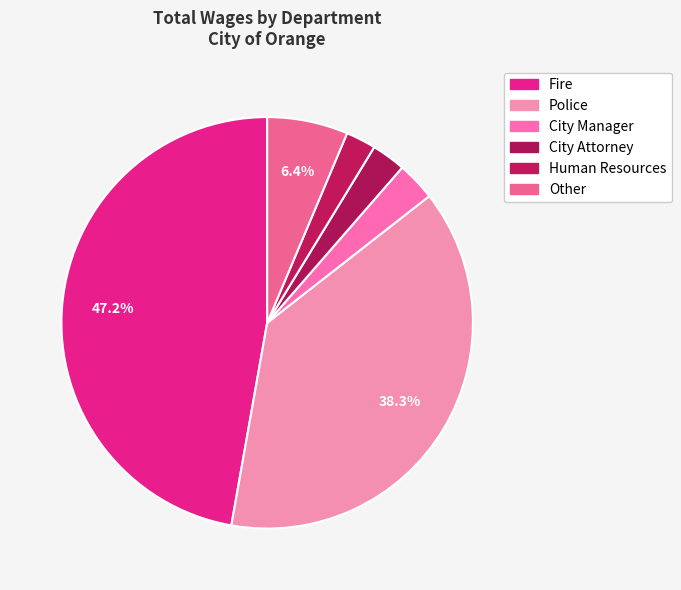

To the nearest percent, what percentage of the pie is Human Resources?

2%